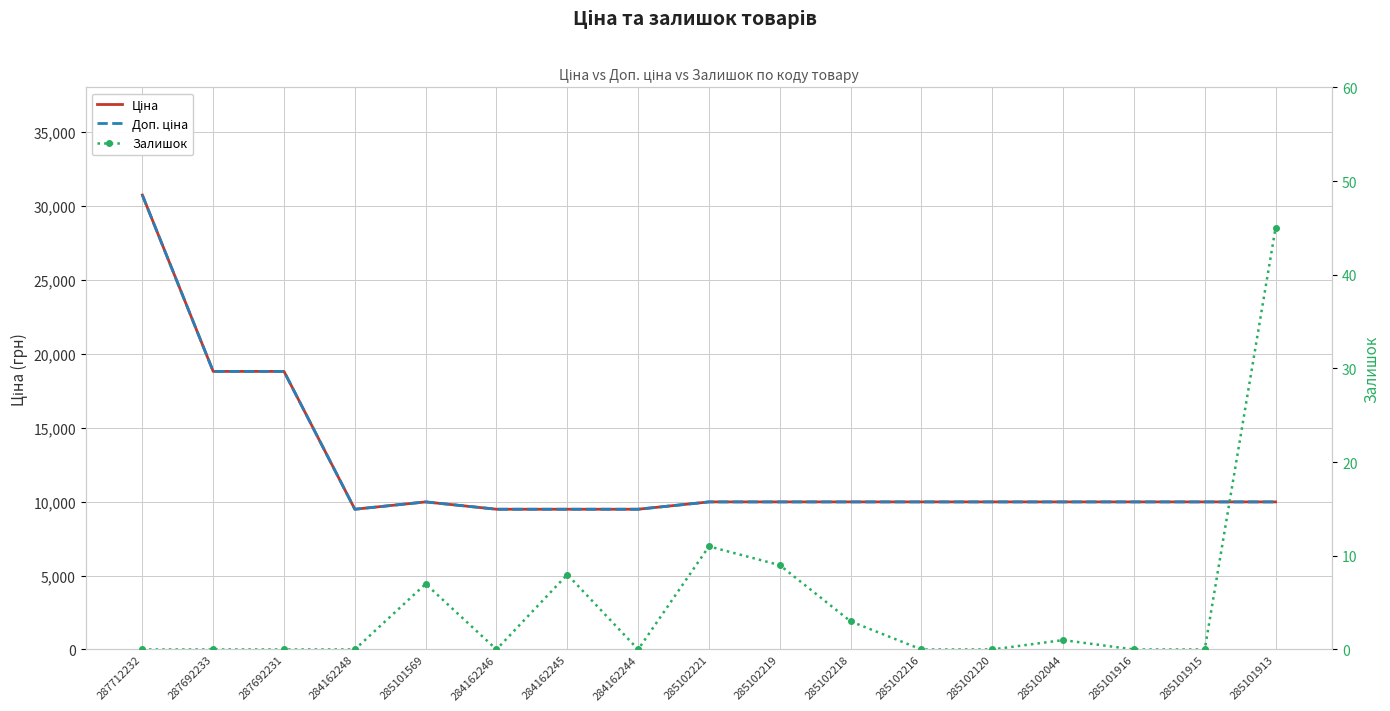

At which label is Доп. ціна closest to 20098?

287692233